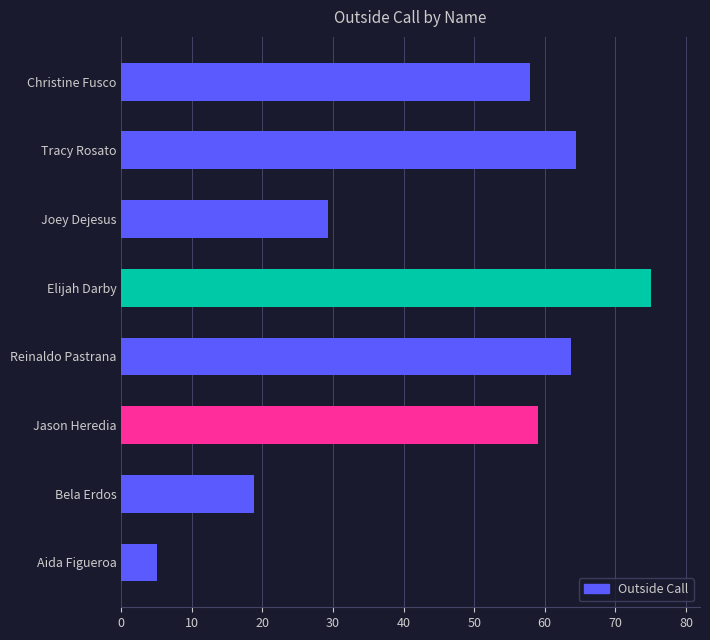

Reading bottom to top, list all the values displayed in this chart.

Aida Figueroa=5.0	Bela Erdos=18.8	Jason Heredia=59.1	Reinaldo Pastrana=63.7	Elijah Darby=75.0	Joey Dejesus=29.4	Tracy Rosato=64.4	Christine Fusco=58.0